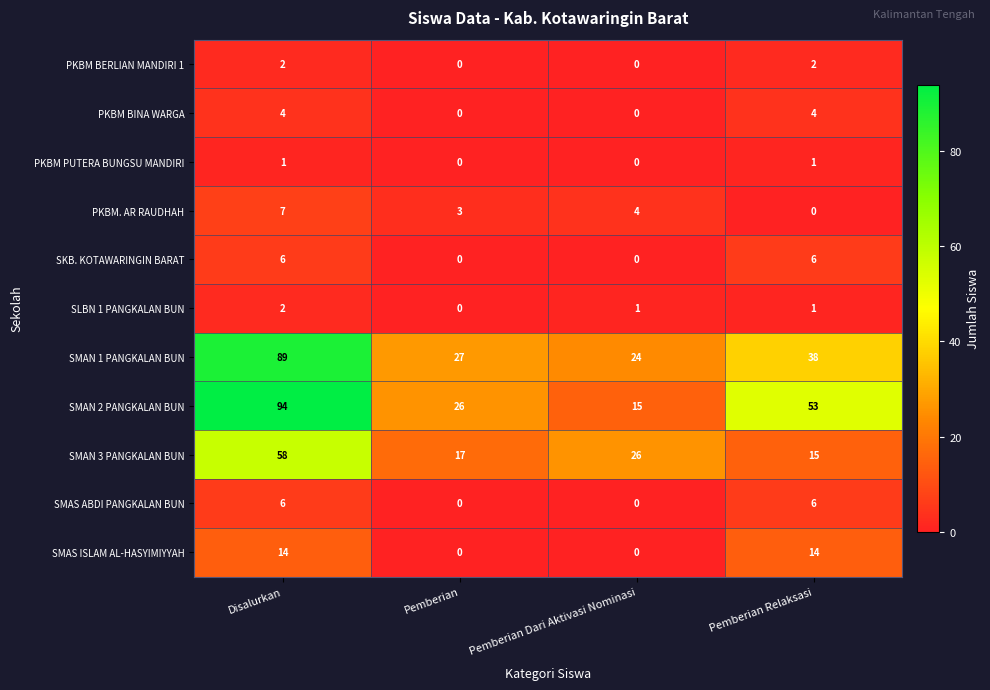

How many data points in SMAS ABDI PANGKALAN BUN are less than 6?

2